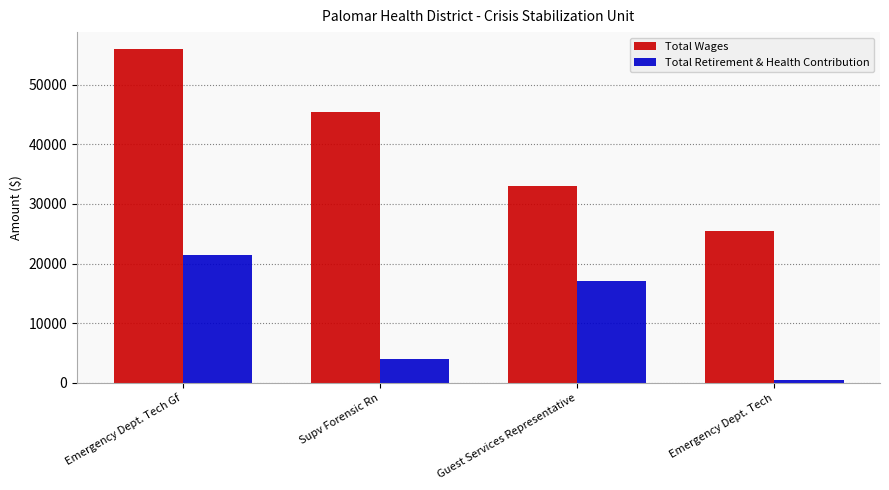

Reading left to right, extract all data points from this chart.

Total Wages: 55979	45323	33070	25469
Total Retirement & Health Contribution: 21499	4005	17057	503